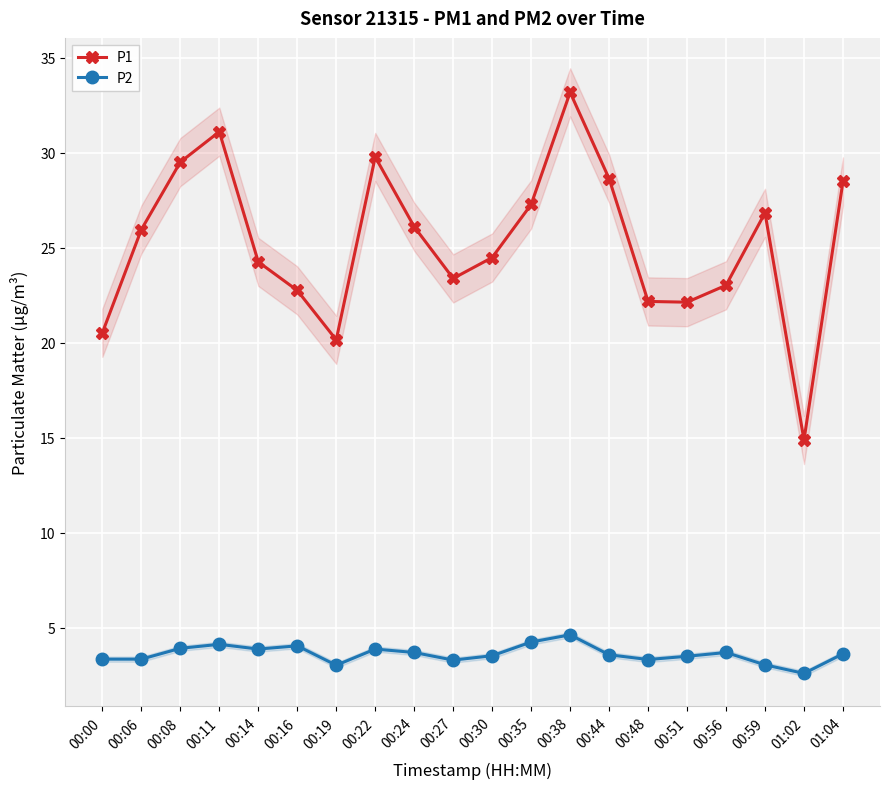

What is the total value across all series at 00:08?

33.4